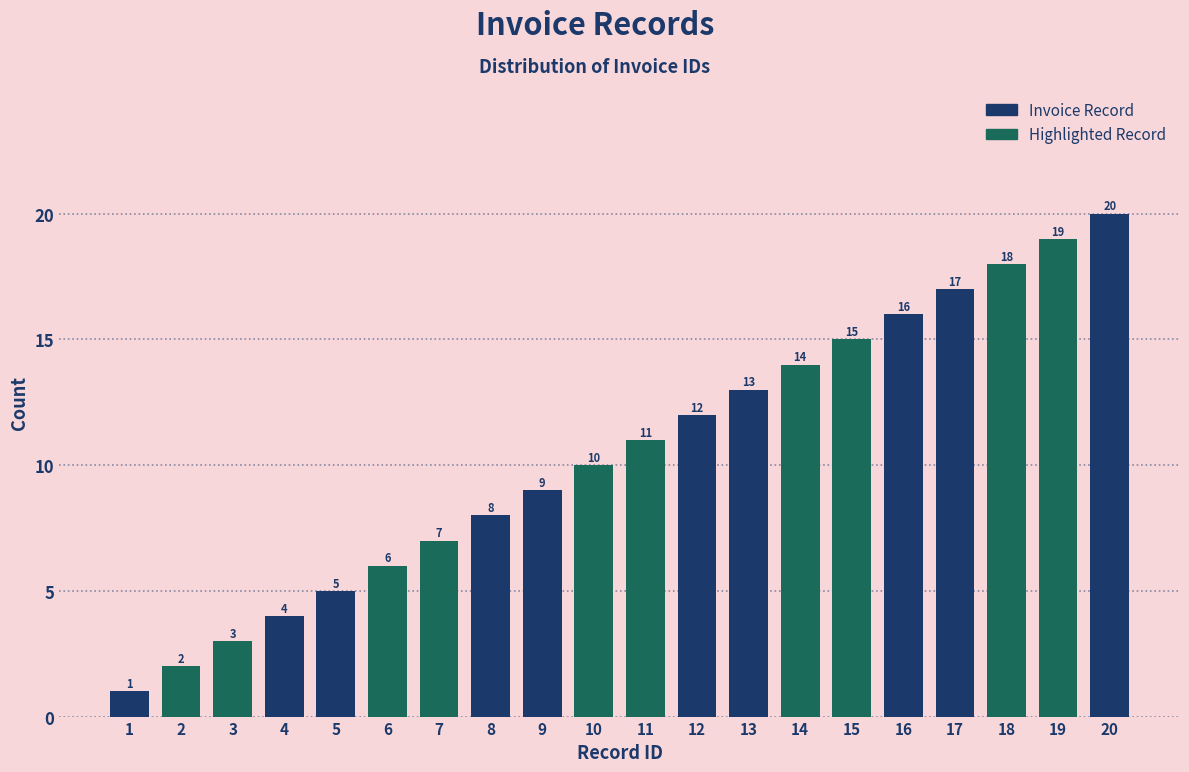

What is the value of the 10th bar from the left?

10